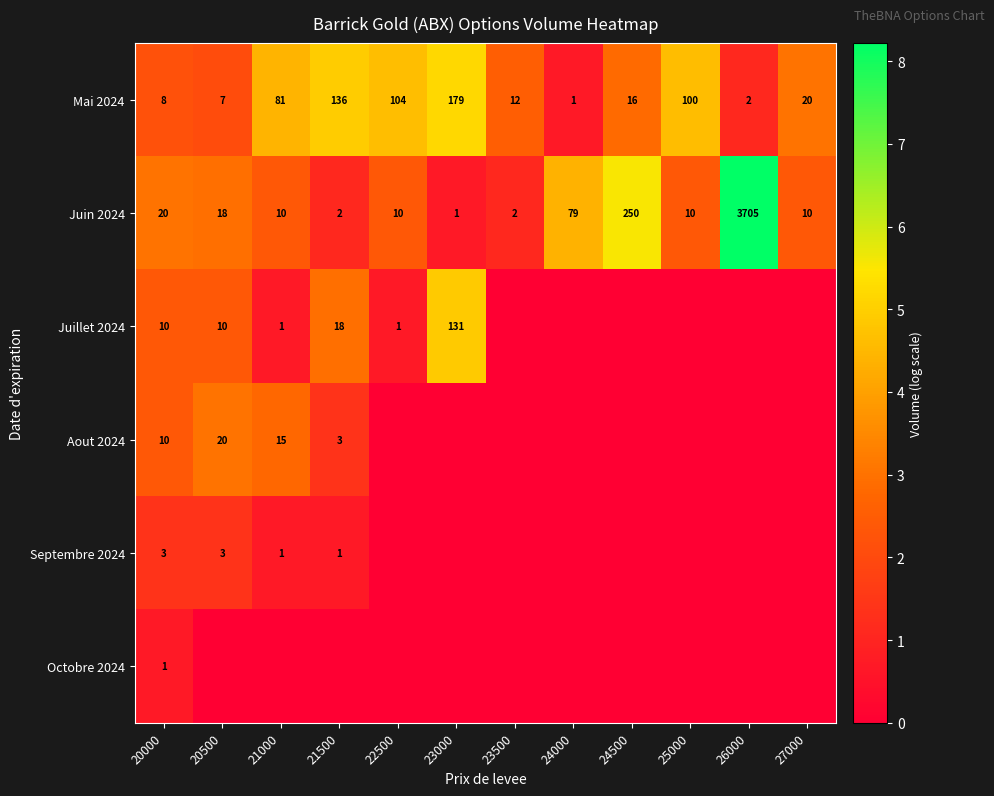

The value of Mai 2024 at 27000 is 27. True or false?

False